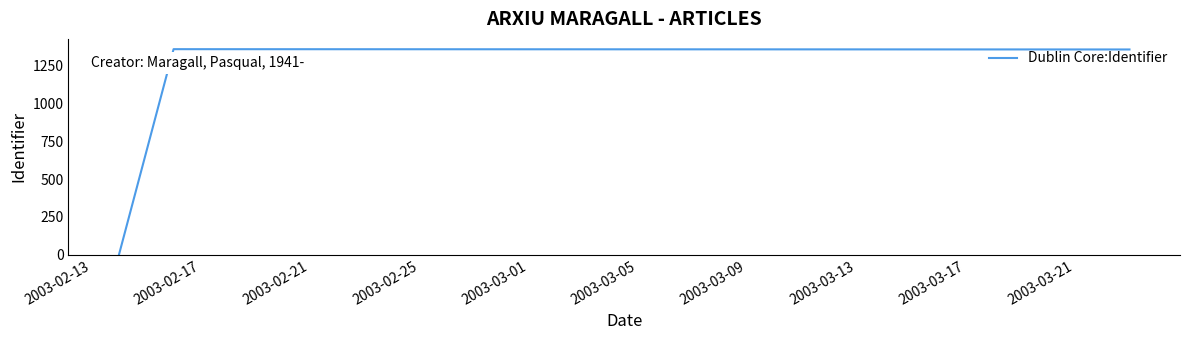

What is the maximum value shown in the chart?

1357